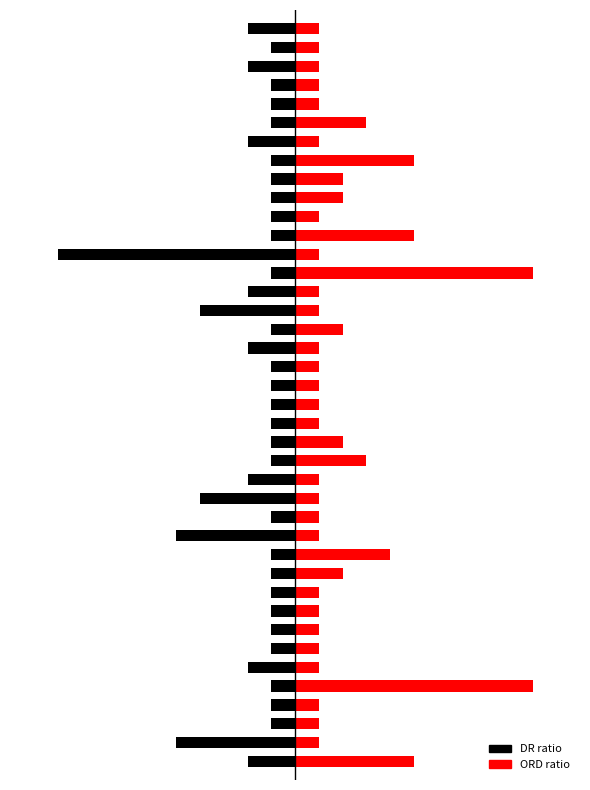

Count the number of data series in this chart.

2